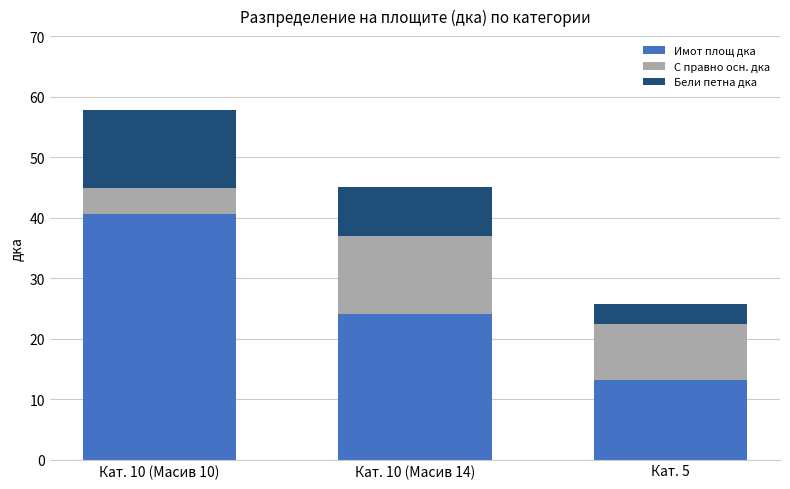

At which category is the sum across all series the highest?

Кат. 10 (Масив 10)